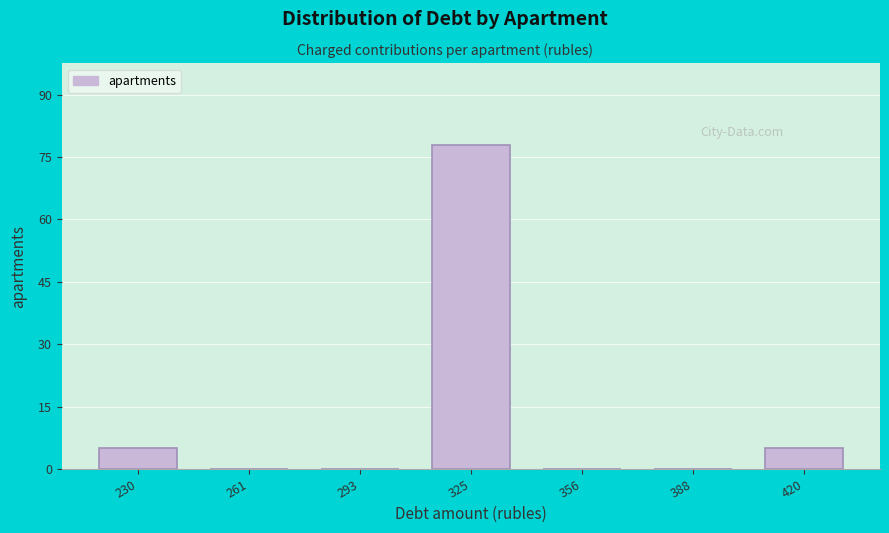

Reading right to left, what are all the values shown in this chart?

420=5	388=0	356=0	325=78	293=0	261=0	230=5